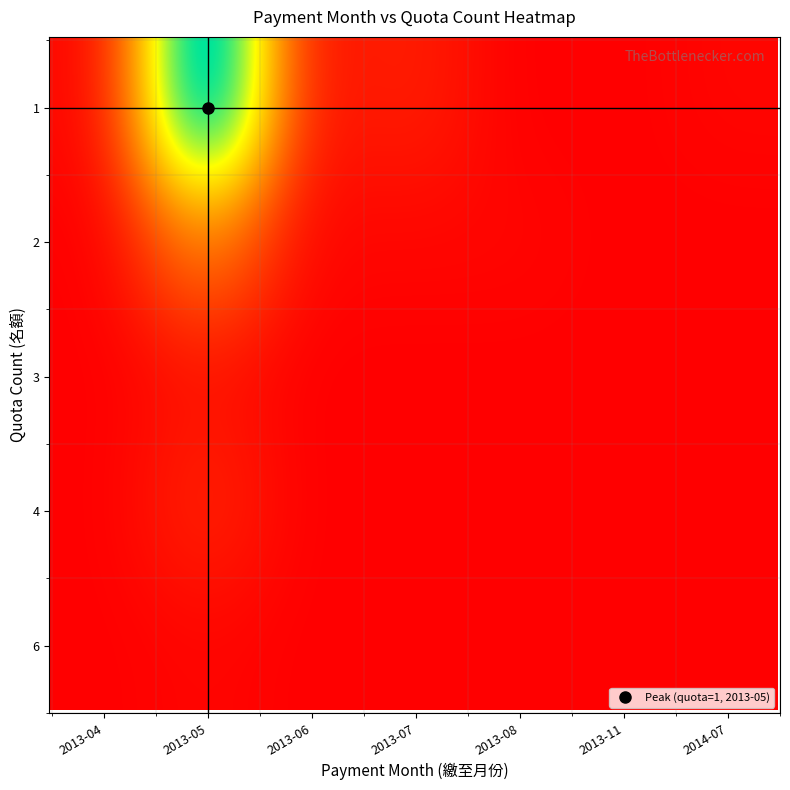

What is the greatest value displayed?

112